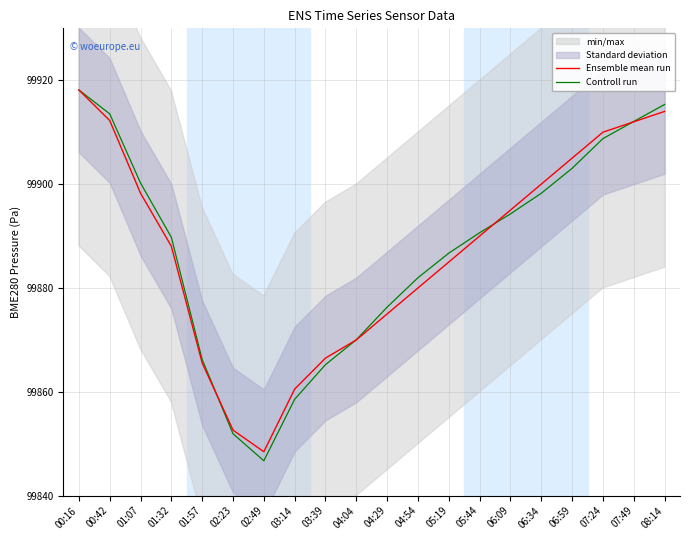

Where do Ensemble mean run and Controll run first cross each other?

01:57 and 02:23